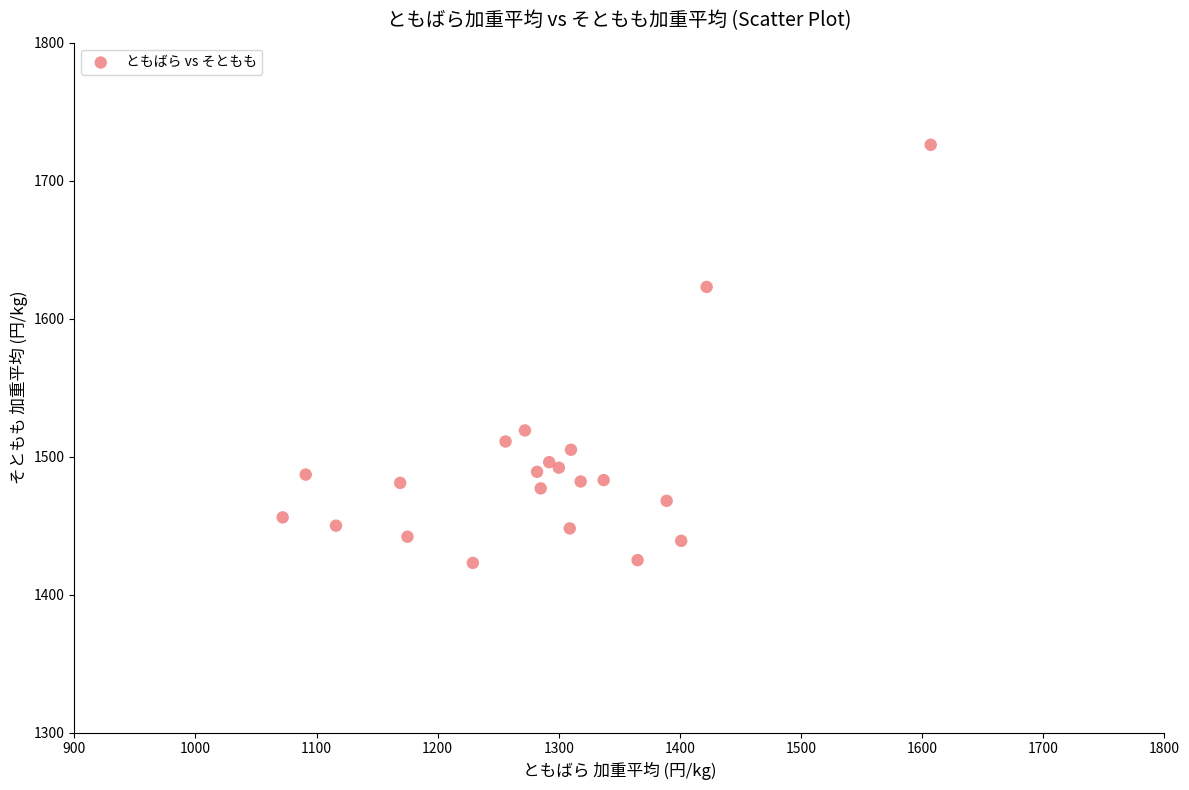

What Y value in the scatter plot is closest to 1574?

1623